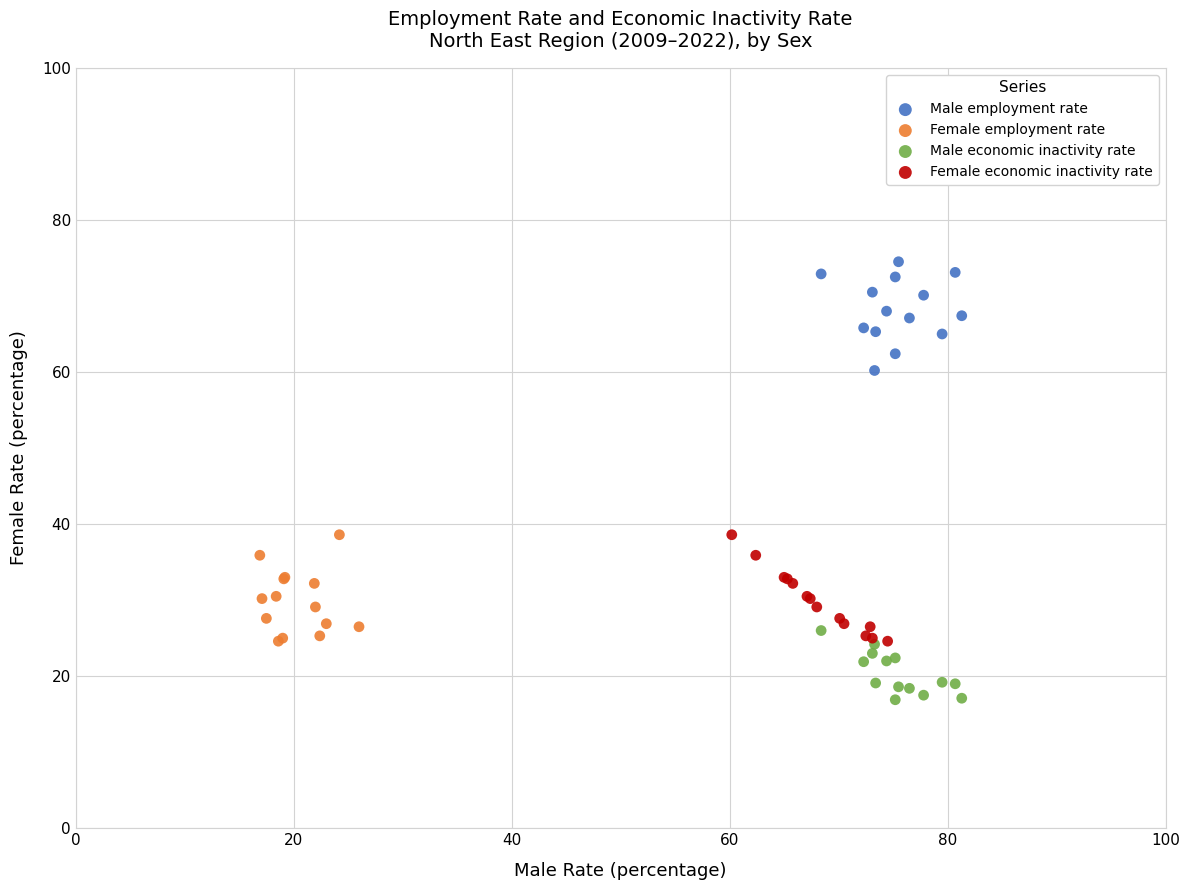

What are all the series names shown in the legend?

Male employment rate, Female employment rate, Male economic inactivity rate, Female economic inactivity rate